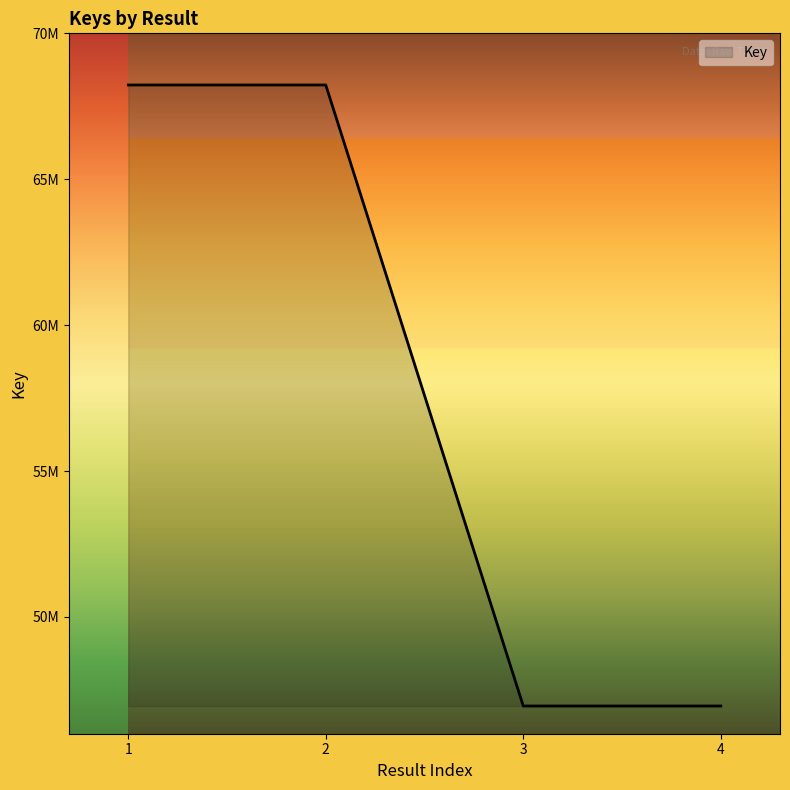

Does the chart have visible grid lines?

No